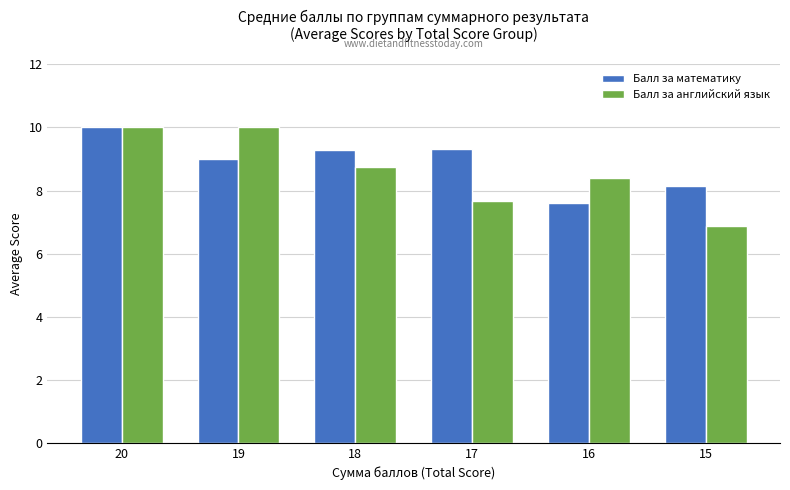

Are the bars horizontal?

No